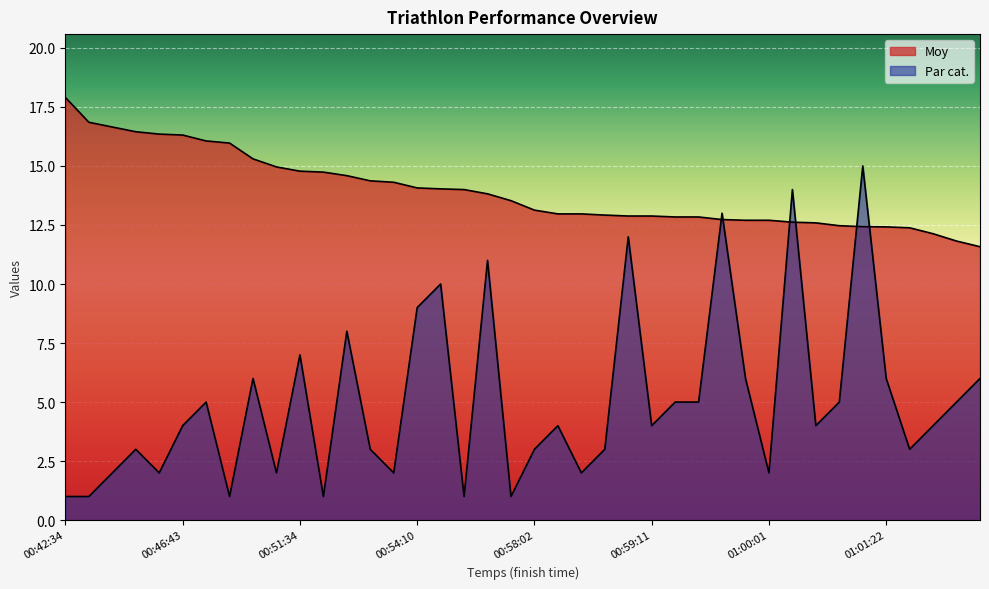

How many values in the Par cat. series exceed 4?

18